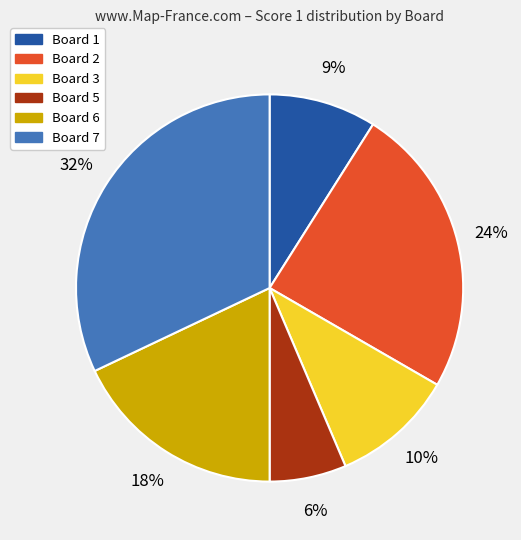

Is there any slice that represents more than half of the pie?

No